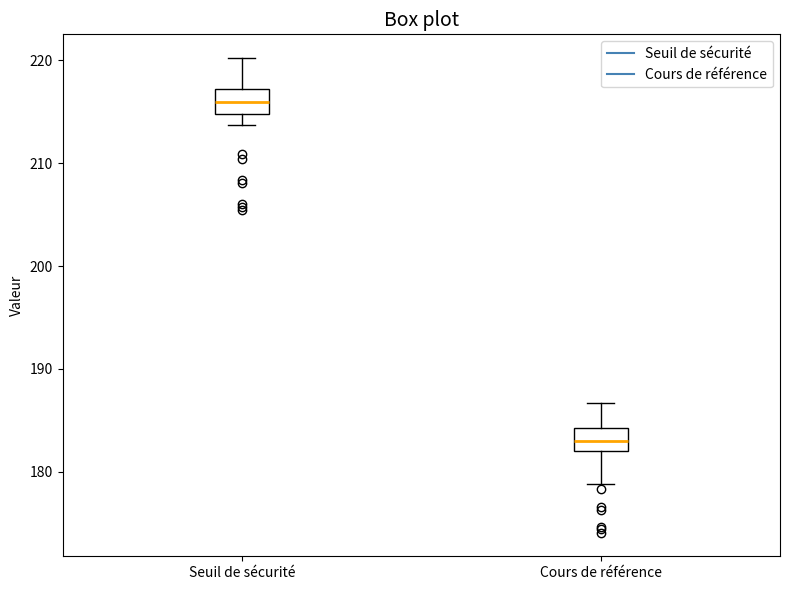

Reading left to right, transcribe this box plot: for each box, give where its median line is, the range the box spans, and where its two whiskers end, as read against the y-axis. The values are not printed on the chart, so give them approximately, as read against the axis.

Seuil de sécurité: median 216, box 215 to 217, whiskers 214 to 220
Cours de référence: median 183, box 182 to 184, whiskers 179 to 187